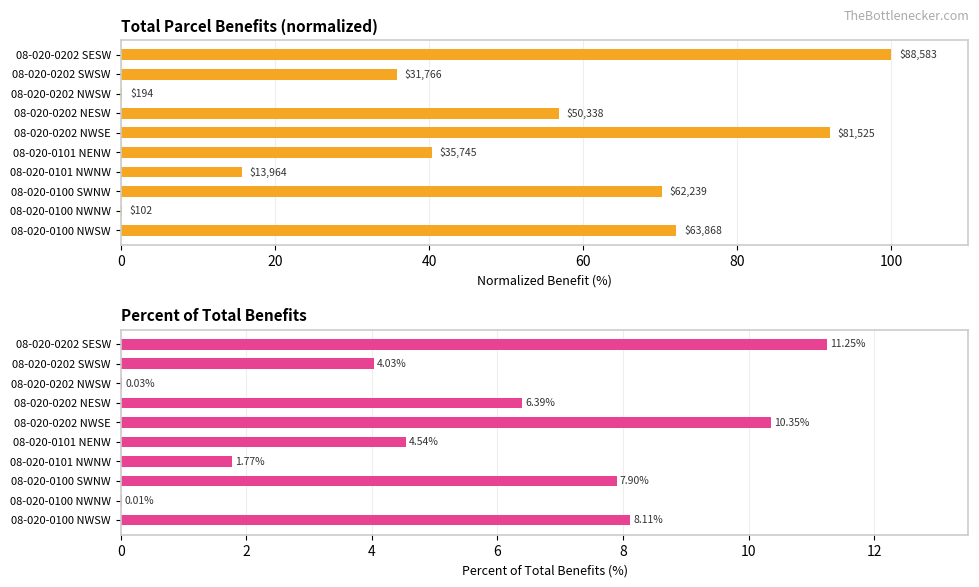

Reading right to left, what are all the values shown in this chart?

TOTAL PARCEL BENEFITS: 100.0	35.9	0.2	56.8	92.0	40.4	15.8	70.3	0.1	72.1
PERCENT TOTAL BENEFITS: 11.2	4.0	0.0	6.4	10.3	4.5	1.8	7.9	0.0	8.1